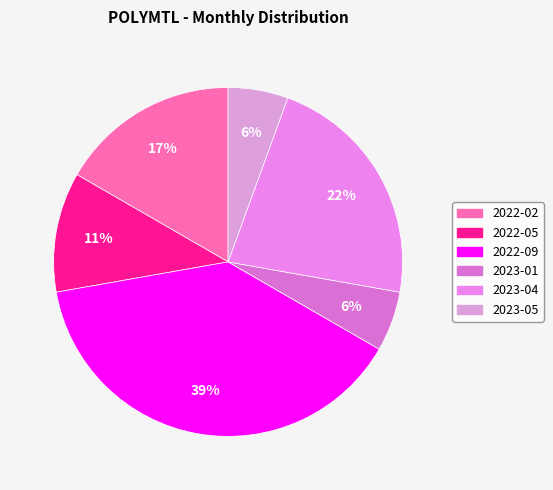

Which has a higher value, 2022-09 or 2023-01?

2022-09